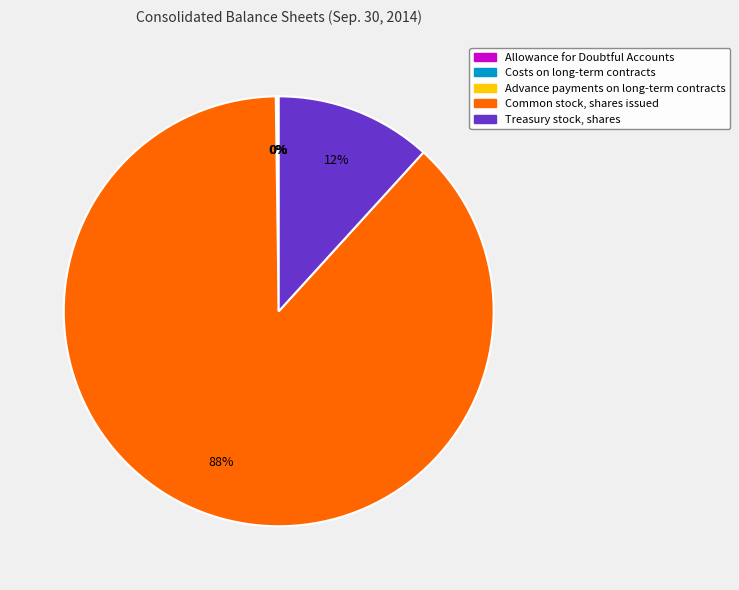

Does any single category account for the majority?

Yes